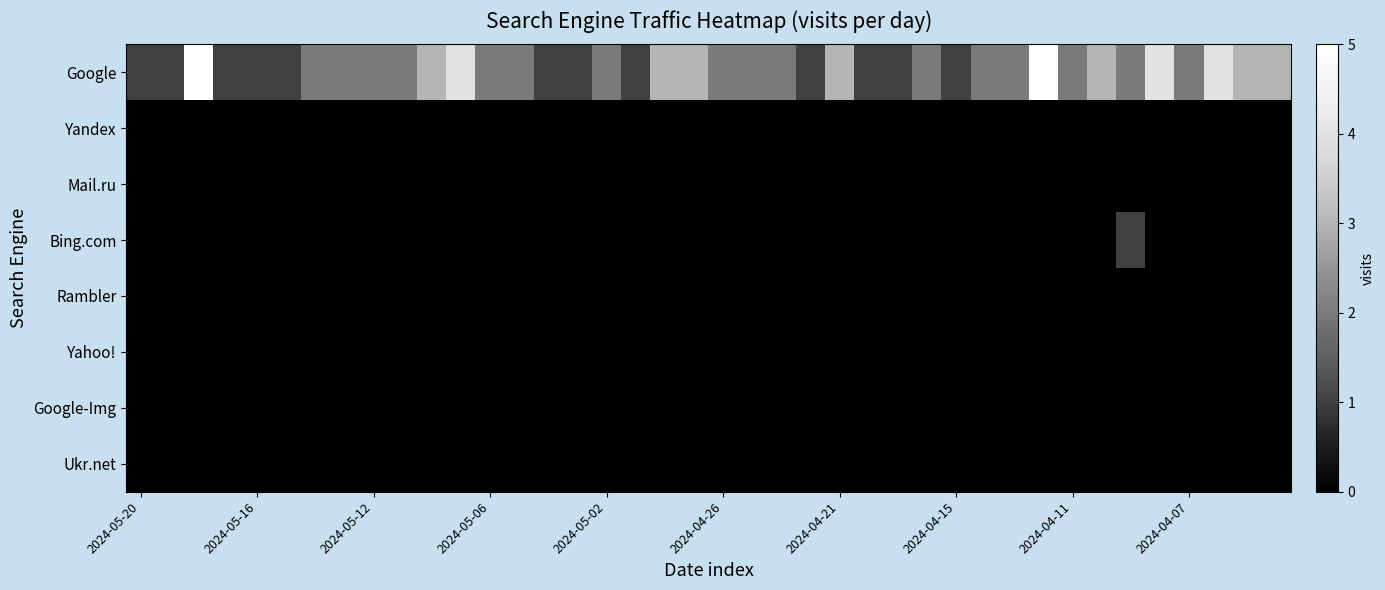

Reading left to right, list all the values displayed in this chart.

Google: 1	1	5	1	1	1	2	2	2	2	3	4	2	2	1	1	2	1	3	3	2	2	2	1	3	1	1	2	1	2	2	5	2	3	2	4	2	4	3	3
Yandex: 0	0	0	0	0	0	0	0	0	0	0	0	0	0	0	0	0	0	0	0	0	0	0	0	0	0	0	0	0	0	0	0	0	0	0	0	0	0	0	0
Mail.ru: 0	0	0	0	0	0	0	0	0	0	0	0	0	0	0	0	0	0	0	0	0	0	0	0	0	0	0	0	0	0	0	0	0	0	0	0	0	0	0	0
Bing.com: 0	0	0	0	0	0	0	0	0	0	0	0	0	0	0	0	0	0	0	0	0	0	0	0	0	0	0	0	0	0	0	0	0	0	1	0	0	0	0	0
Rambler: 0	0	0	0	0	0	0	0	0	0	0	0	0	0	0	0	0	0	0	0	0	0	0	0	0	0	0	0	0	0	0	0	0	0	0	0	0	0	0	0
Yahoo!: 0	0	0	0	0	0	0	0	0	0	0	0	0	0	0	0	0	0	0	0	0	0	0	0	0	0	0	0	0	0	0	0	0	0	0	0	0	0	0	0
Google-Img: 0	0	0	0	0	0	0	0	0	0	0	0	0	0	0	0	0	0	0	0	0	0	0	0	0	0	0	0	0	0	0	0	0	0	0	0	0	0	0	0
Ukr.net: 0	0	0	0	0	0	0	0	0	0	0	0	0	0	0	0	0	0	0	0	0	0	0	0	0	0	0	0	0	0	0	0	0	0	0	0	0	0	0	0